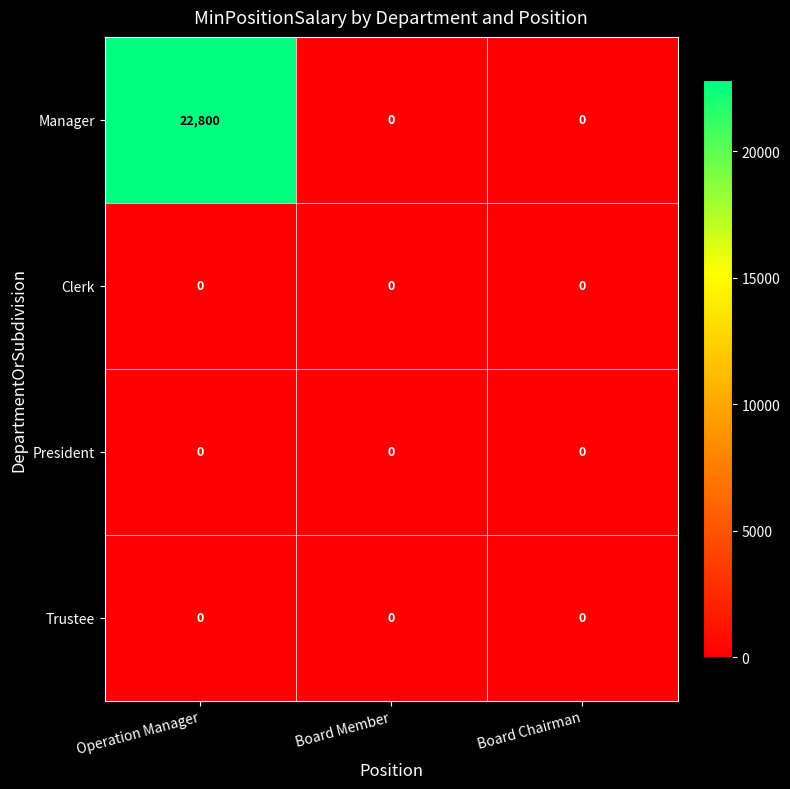

The Trustee series shows 0 at Board Chairman. True or false?

True